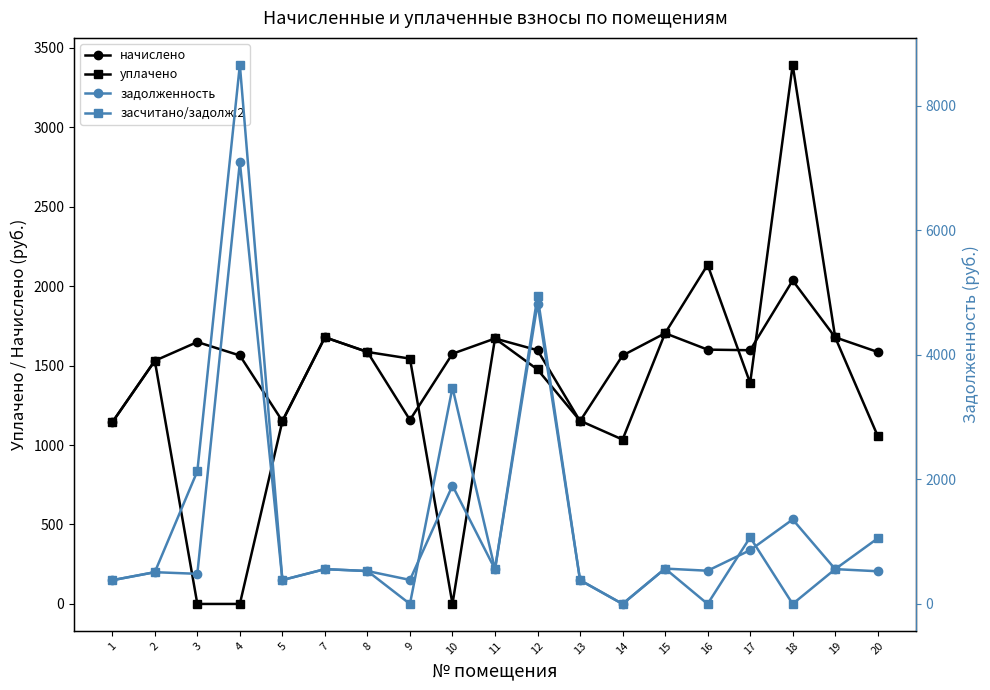

What is the value of the уплачено point at the 10th from the left?

1670.2